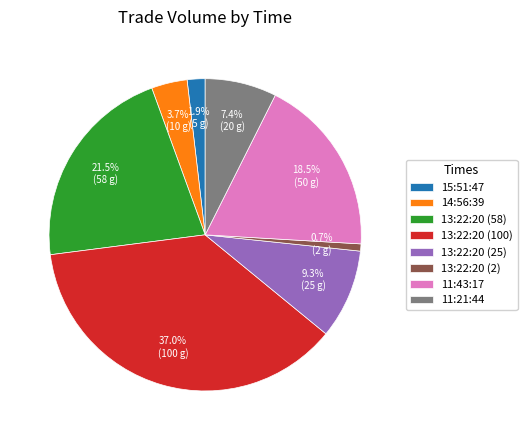

Count the number of slices in the pie.

8